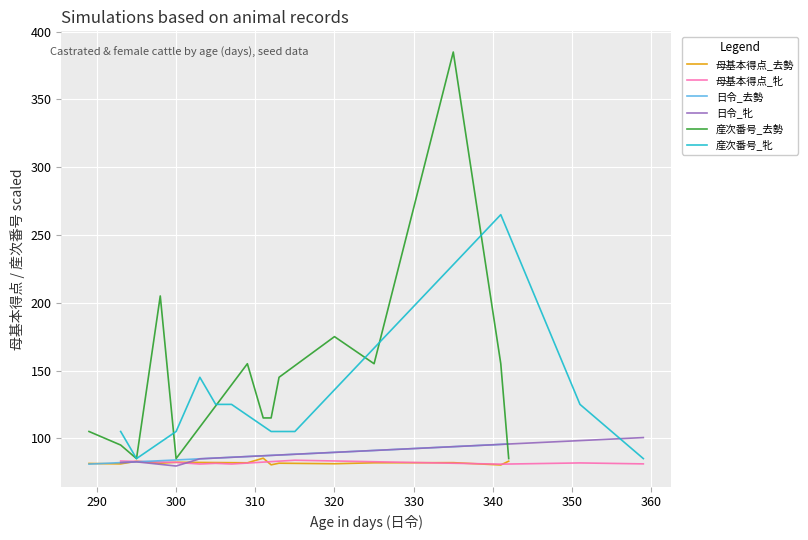

True or false: 産次番号_去勢 has a value of 1.4 at 295.

False